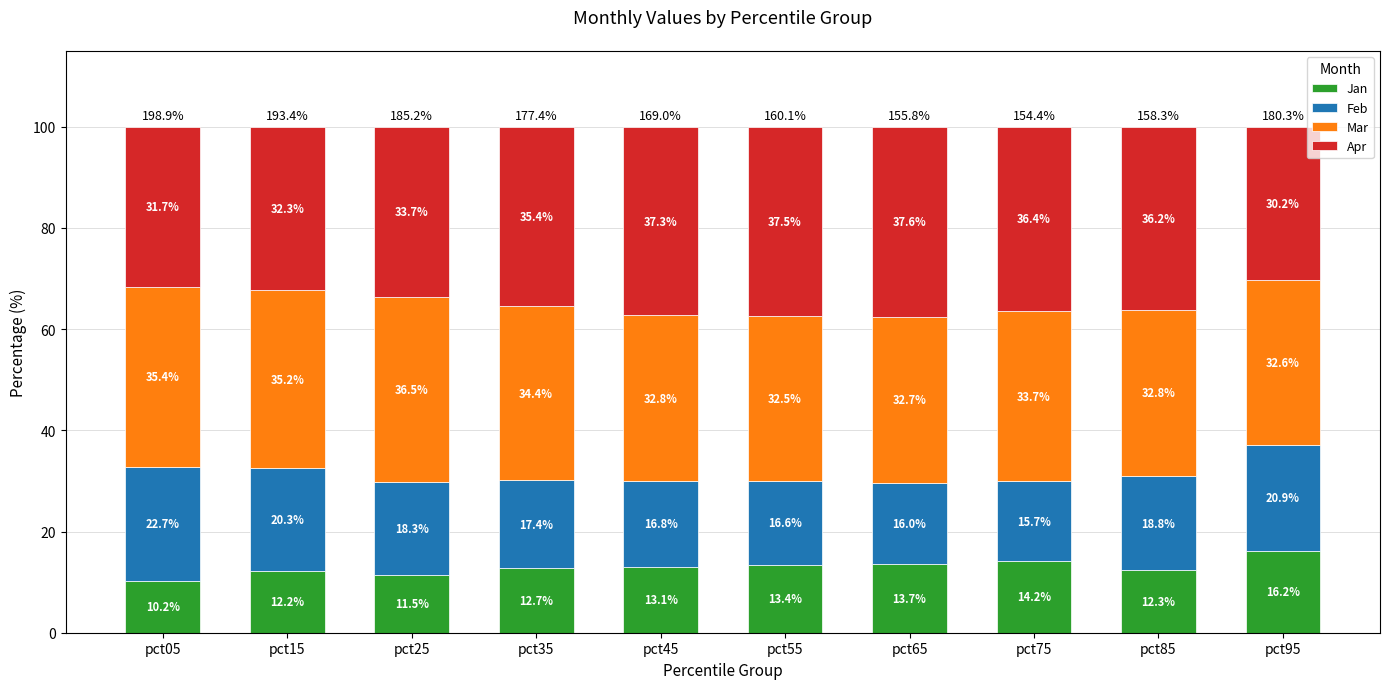

What is the approximate value of Jan at pct55?

13.4